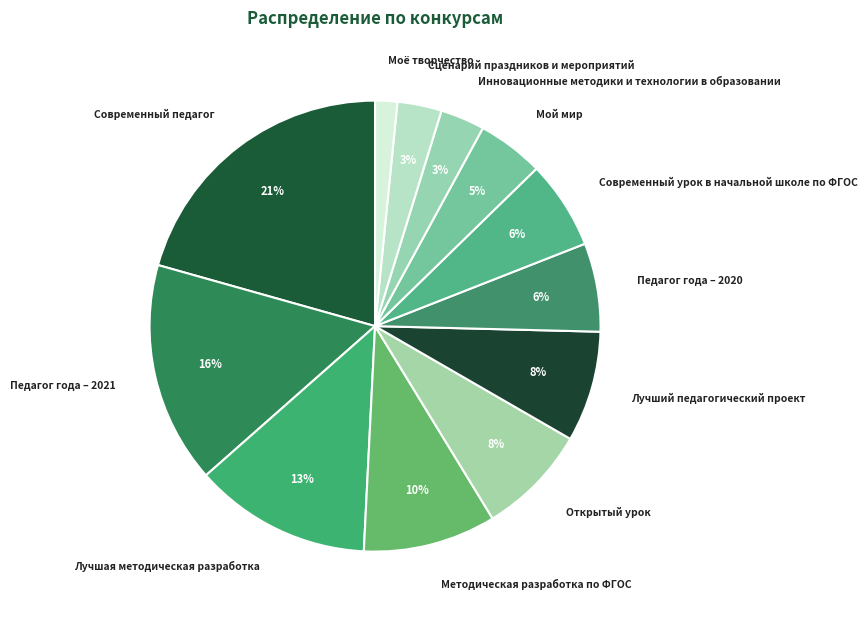

The Современный урок в начальной школе по ФГОС slice represents 6% of the pie. True or false?

True